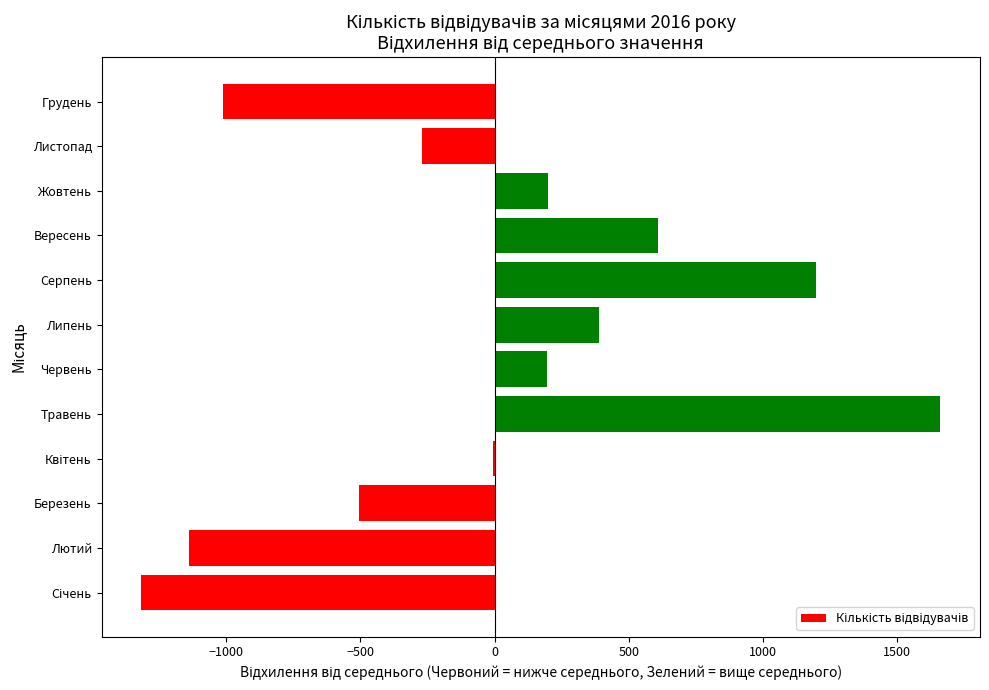

True or false: the data shows 2133.1 at Серпень.

False